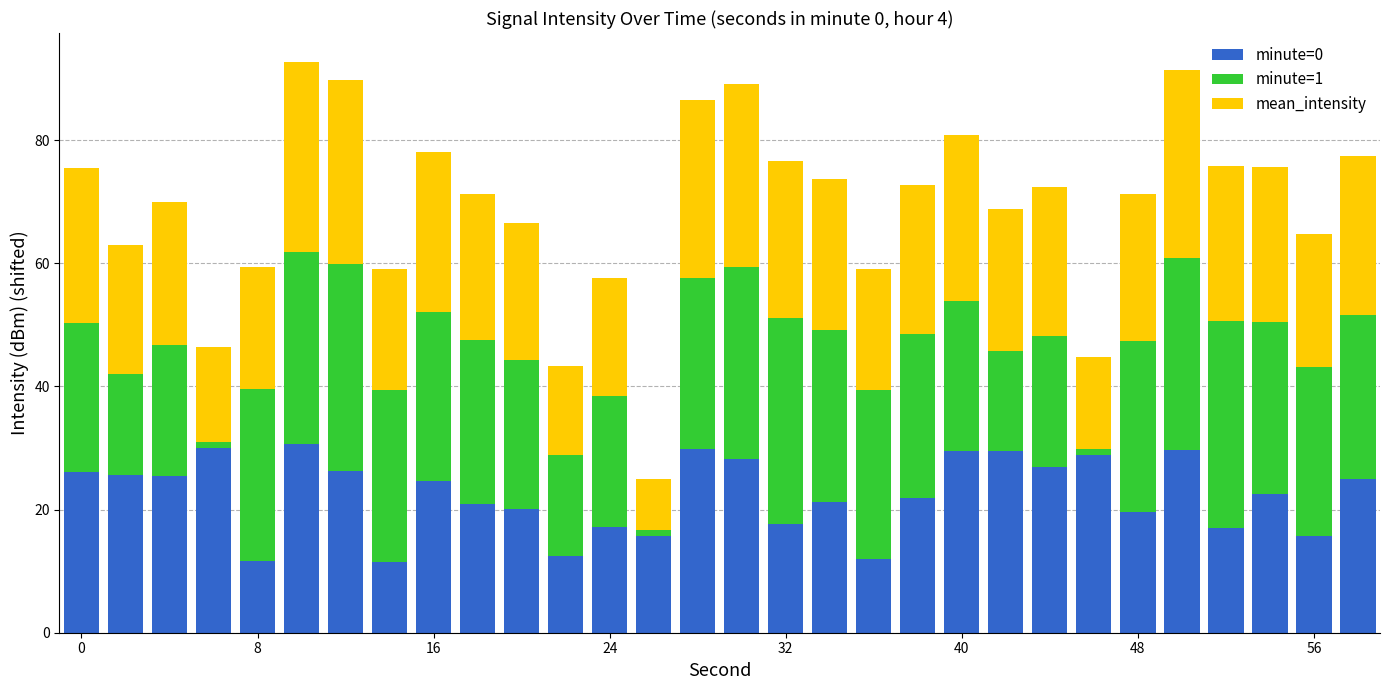

What is the difference between the second highest and second lowest values in the minute=0 series?

18.2